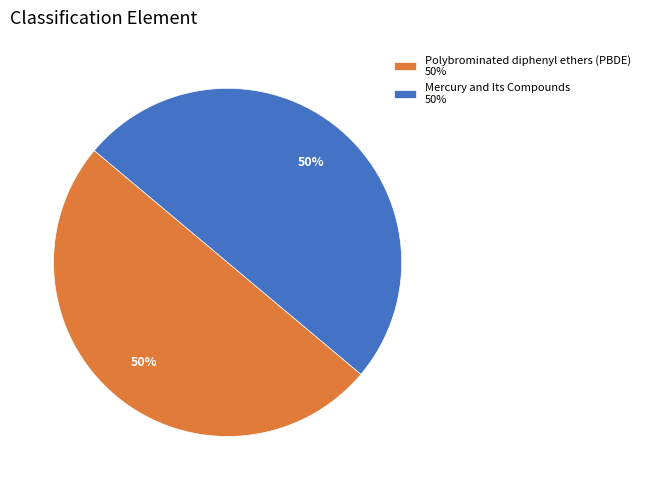

What percentage is the Polybrominated diphenyl ethers (PBDE) slice, to the nearest percent?

50%